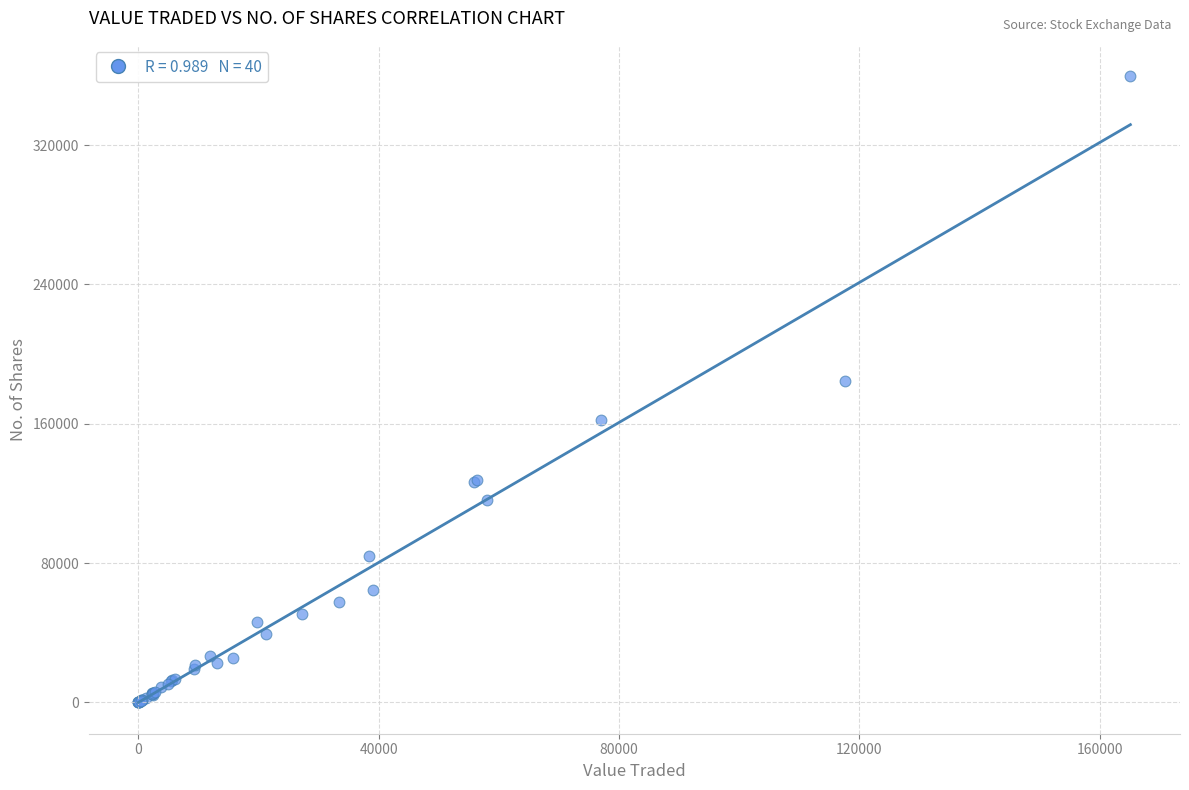

What Y value in the scatter plot is closest to 179797?

184559